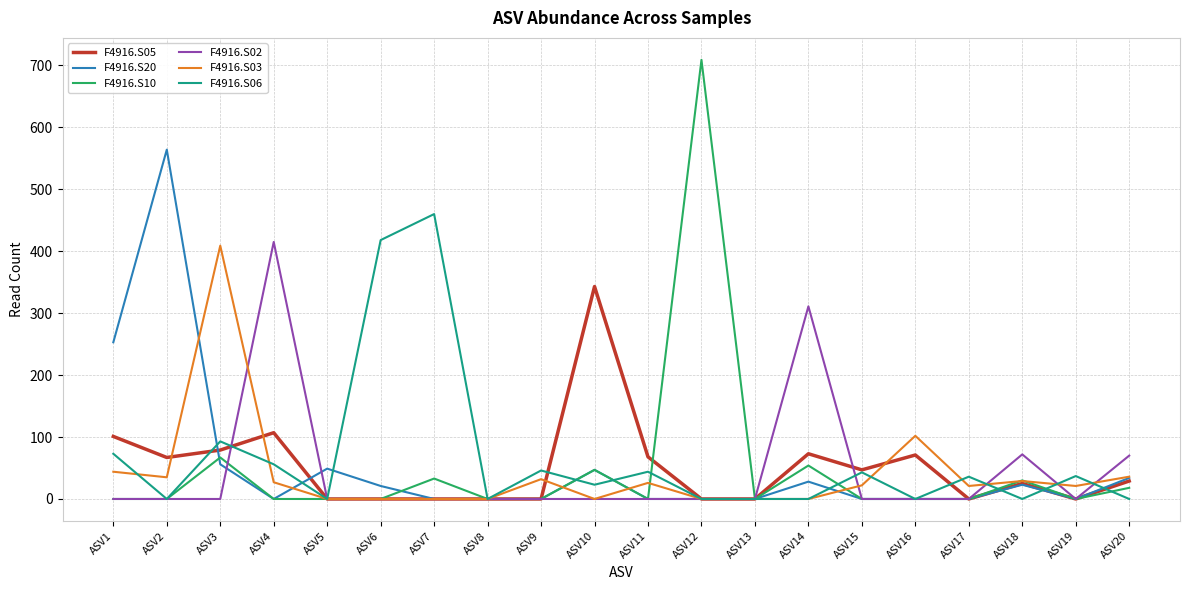

True or false: F4916.S05 and F4916.S20 intersect in this chart.

True